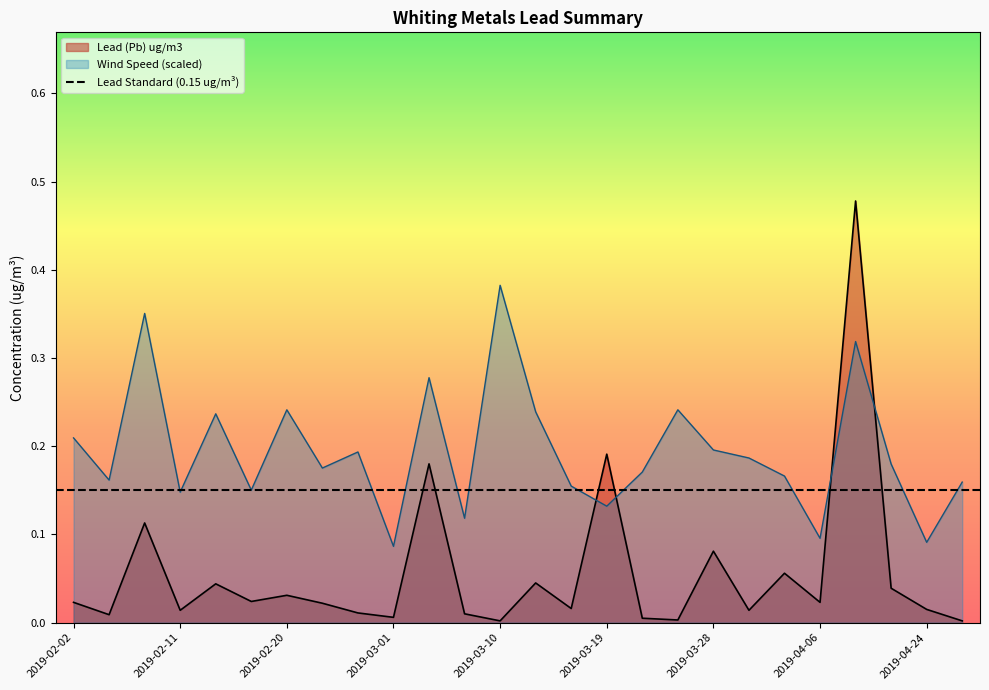

Between which two adjacent categories do Lead (Pb) ug/m3 and Wind Speed (mph) first intersect?

2019-03-16 and 2019-03-19